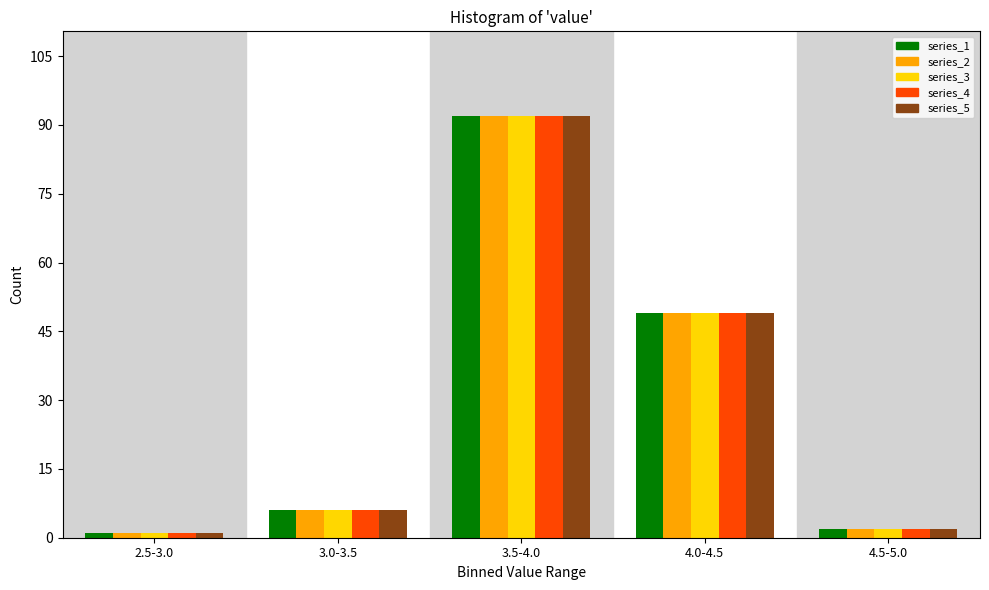

Reading left to right, extract all data points from this chart.

series_1: 2.5-3.0=1	3.0-3.5=6	3.5-4.0=92	4.0-4.5=49	4.5-5.0=2
series_2: 2.5-3.0=1	3.0-3.5=6	3.5-4.0=92	4.0-4.5=49	4.5-5.0=2
series_3: 2.5-3.0=1	3.0-3.5=6	3.5-4.0=92	4.0-4.5=49	4.5-5.0=2
series_4: 2.5-3.0=1	3.0-3.5=6	3.5-4.0=92	4.0-4.5=49	4.5-5.0=2
series_5: 2.5-3.0=1	3.0-3.5=6	3.5-4.0=92	4.0-4.5=49	4.5-5.0=2